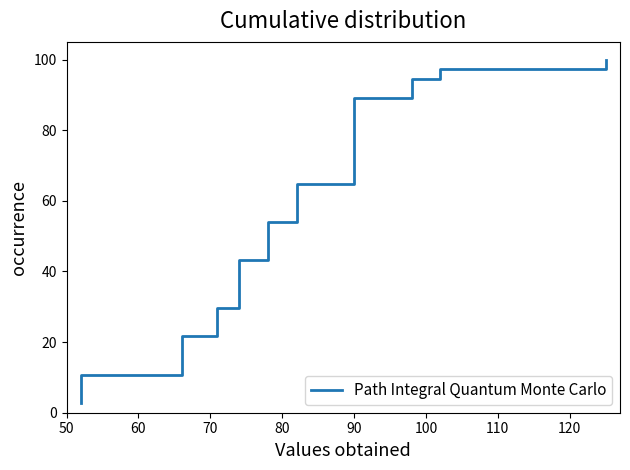

Does the chart display data point markers on the line(s)?

No